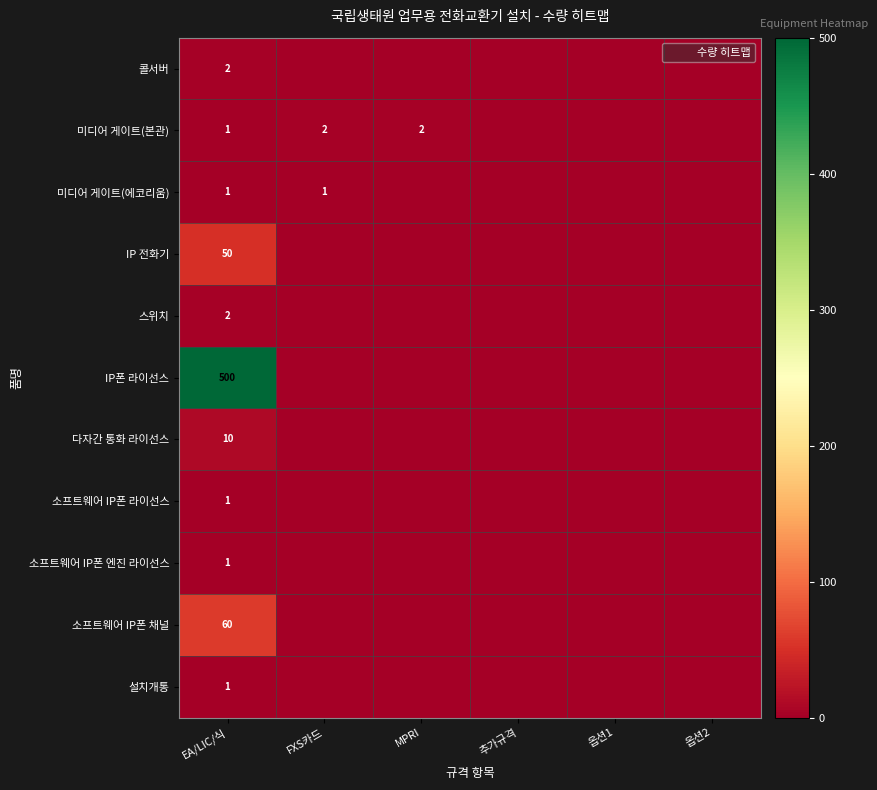

Which has a higher value, MPRI or EA/LIC/식?

EA/LIC/식